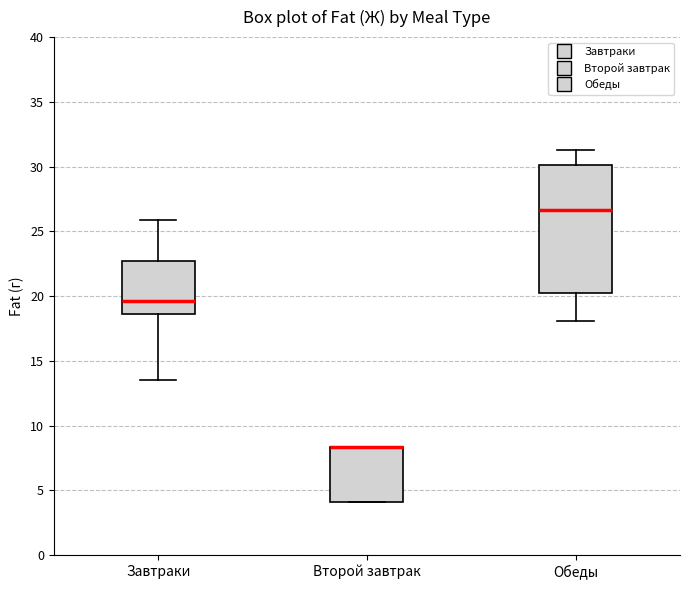

Reading left to right, read every box against the y-axis: the position of its median line, the range the box covers, and the ends of its whiskers. The values are not printed on the chart, so give them approximately, as read against the axis.

Завтраки: median 19.5, box 18.5 to 22.5, whiskers 13.5 to 26.0
Второй завтрак: median 8.5 (drawn on the box's upper edge), box 4.0 to 8.5, whiskers 4.0 to 8.5
Обеды: median 26.5, box 20.0 to 30.0, whiskers 18.0 to 31.5